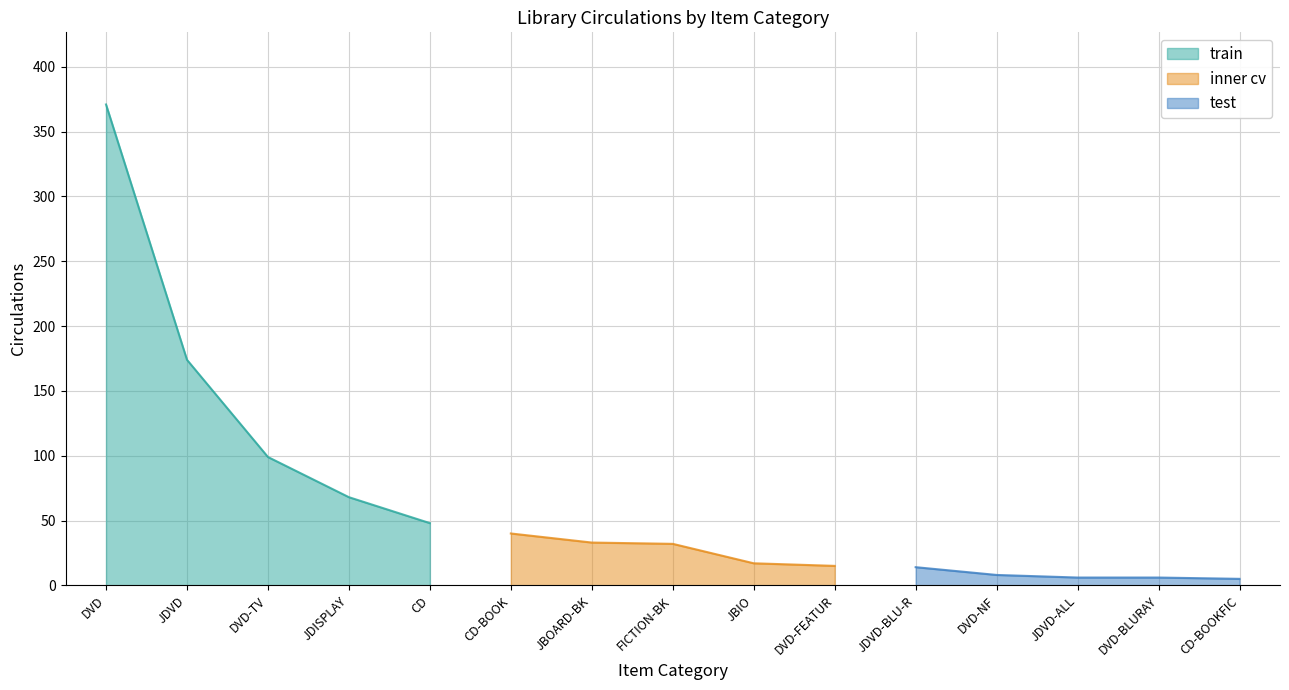

What is the difference between the maximum and minimum values?

366